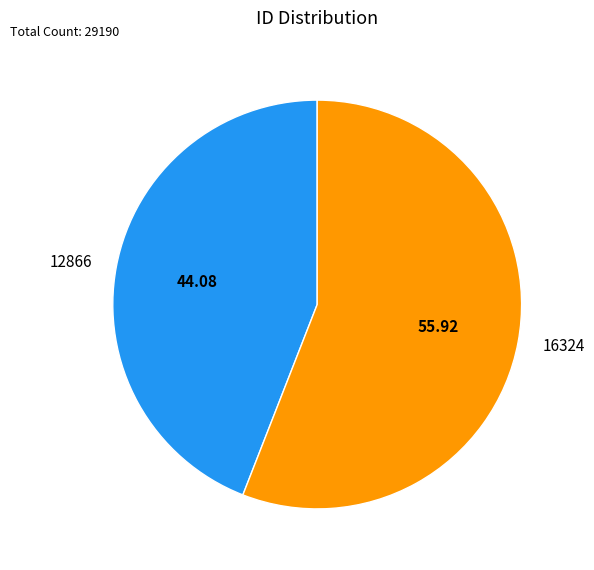

Is there any slice that represents more than half of the pie?

Yes